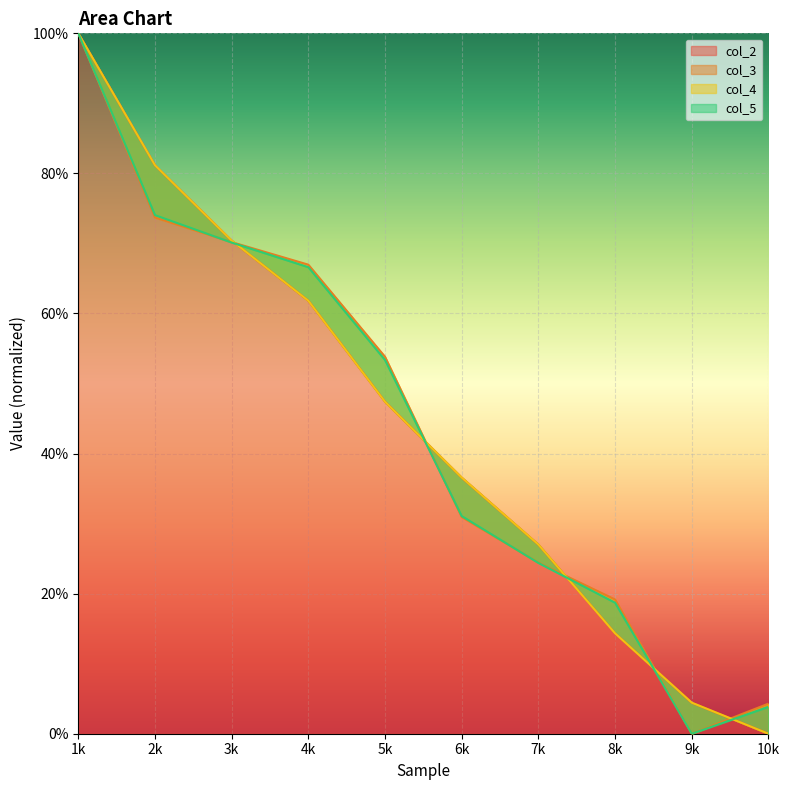

What is the sum of all col_4 values?

443.2